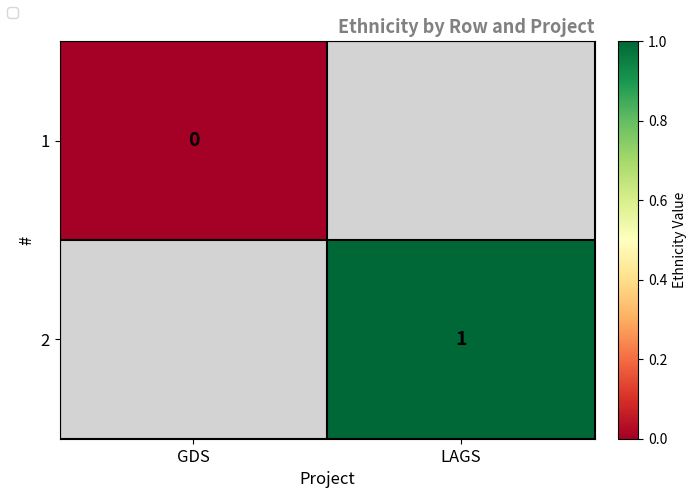

Rank the series by their maximum value, from highest to lowest.

1, 2